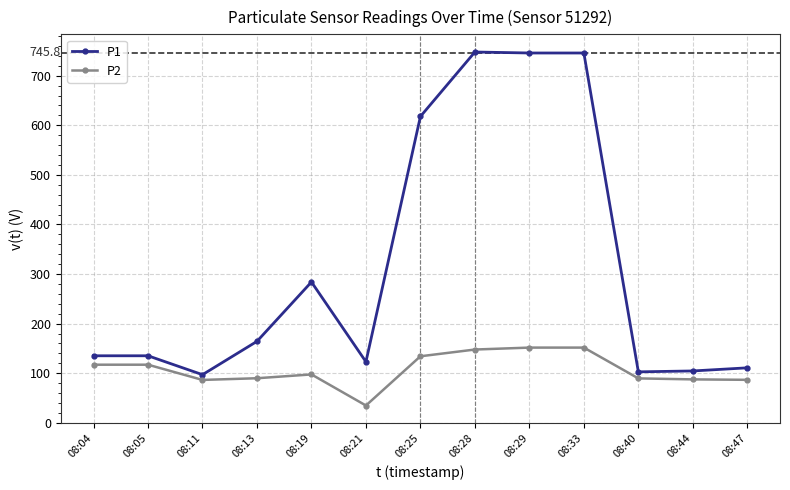

List the series in order of their peak value, highest first.

P1, P2